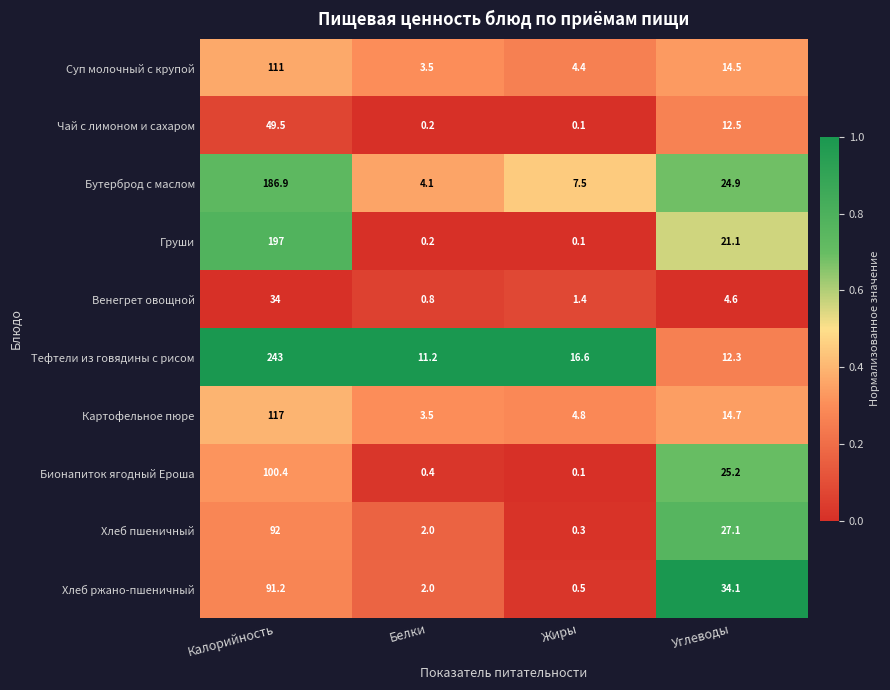

Is it true that Бутерброд с маслом equals 4.1 at Белки?

True